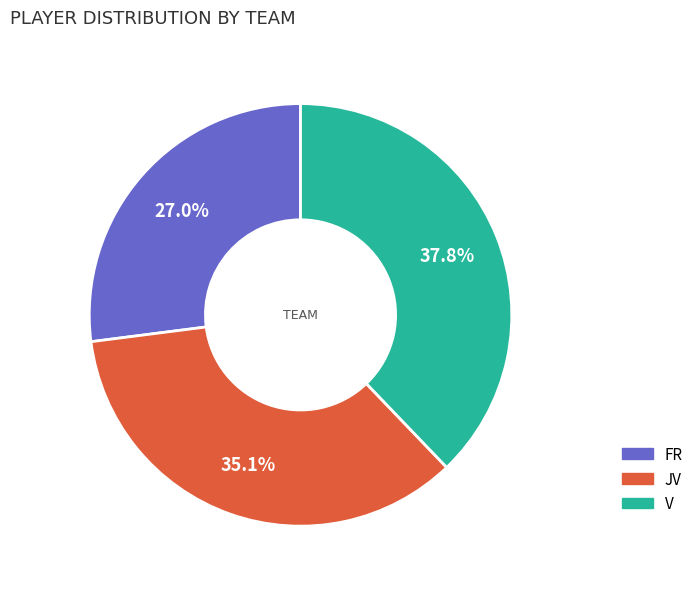

The JV slice represents 35% of the pie. True or false?

True